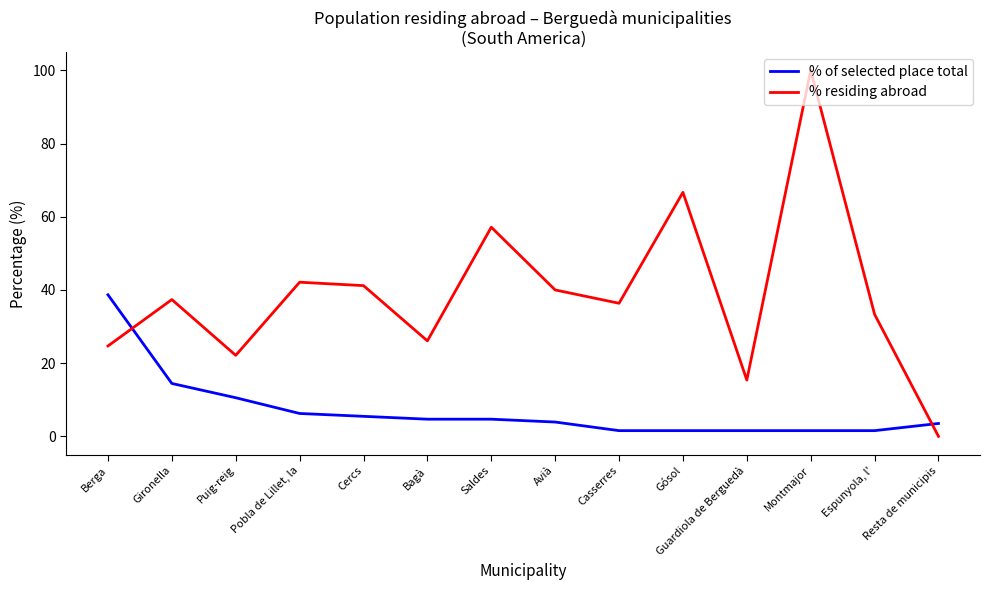

Which series changed the most between Gironella and Saldes?

% residing abroad